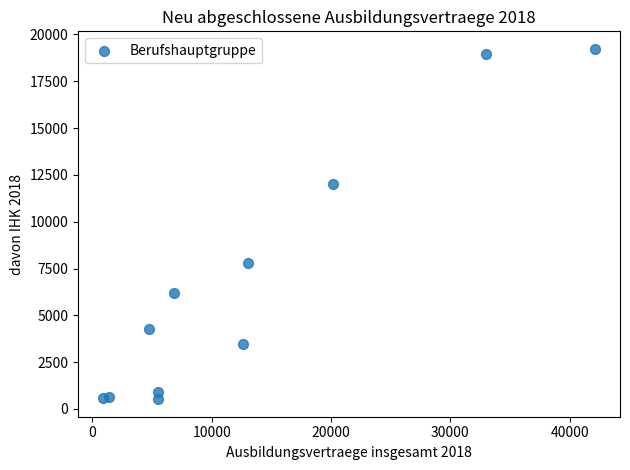

What is the range of Y values (max minus min)?

18708